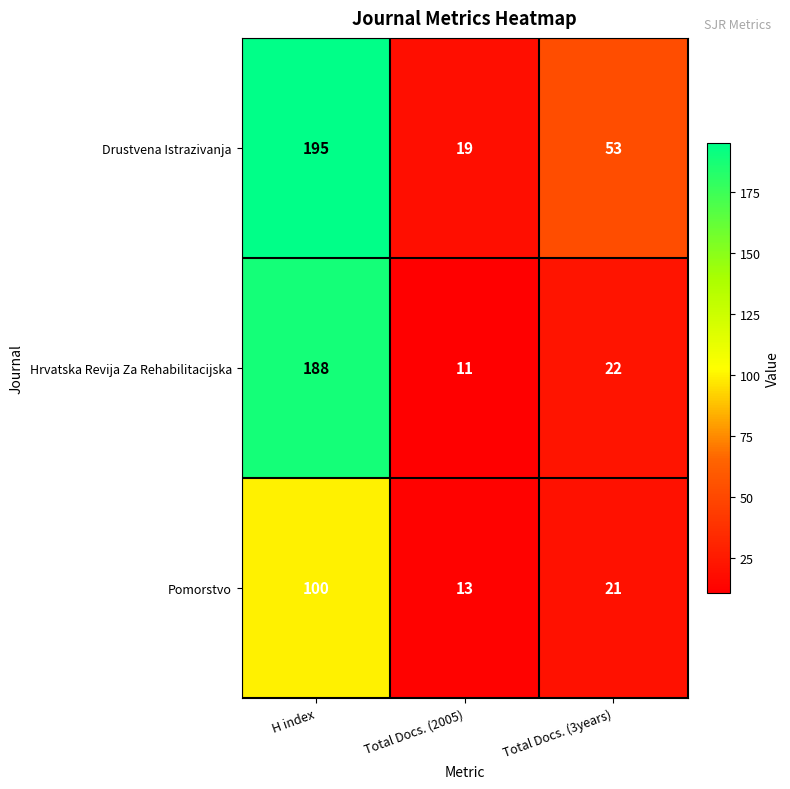

The Pomorstvo series shows 21 at Total Docs. (3years). True or false?

True